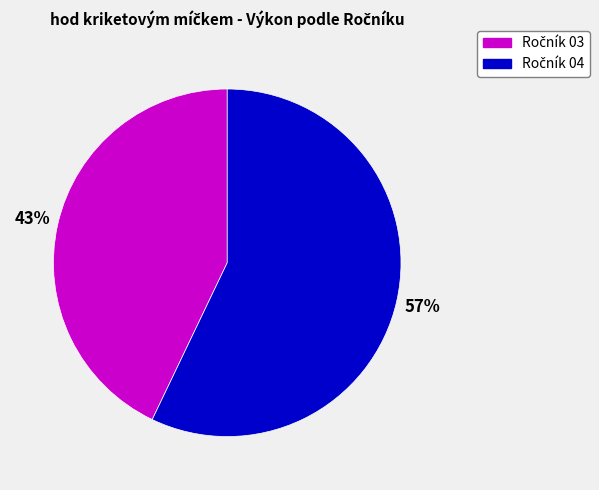

To the nearest percent, what is the difference between the largest and smallest slice percentages?

14%